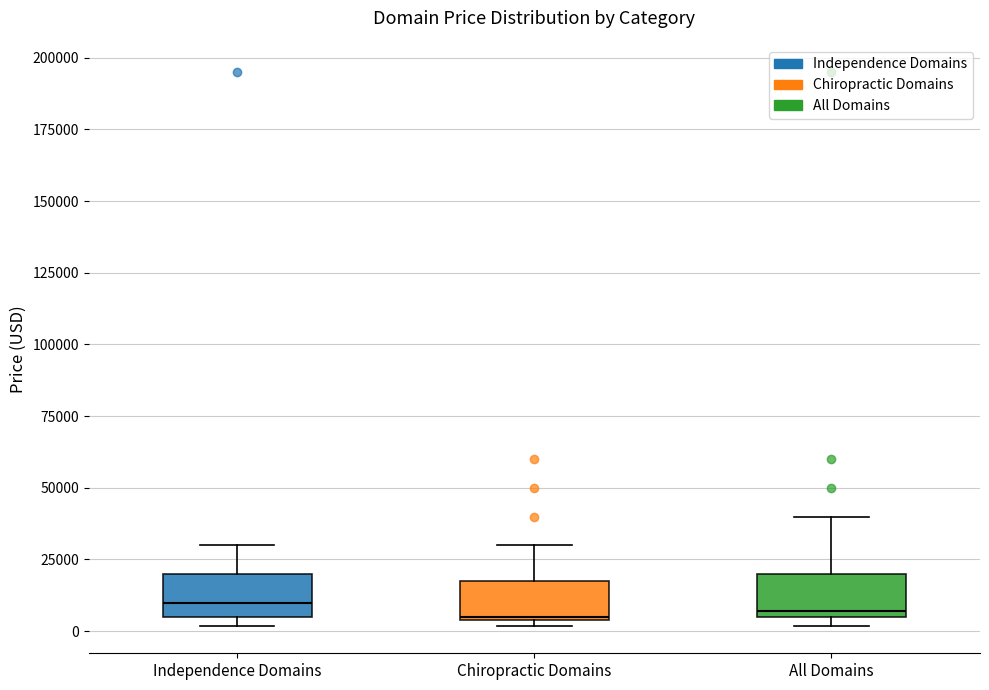

Reading left to right, read every box against the y-axis: the position of its median line, the range the box covers, and the ends of its whiskers. The values are not printed on the chart, so give them approximately, as read against the axis.

Independence Domains: median 10000, box 5000 to 20000, whiskers 0 to 30000
Chiropractic Domains: median 5000, box 5000 to 15000, whiskers 0 to 30000
All Domains: median 5000 (just above the box's lower edge), box 5000 to 20000, whiskers 0 to 40000